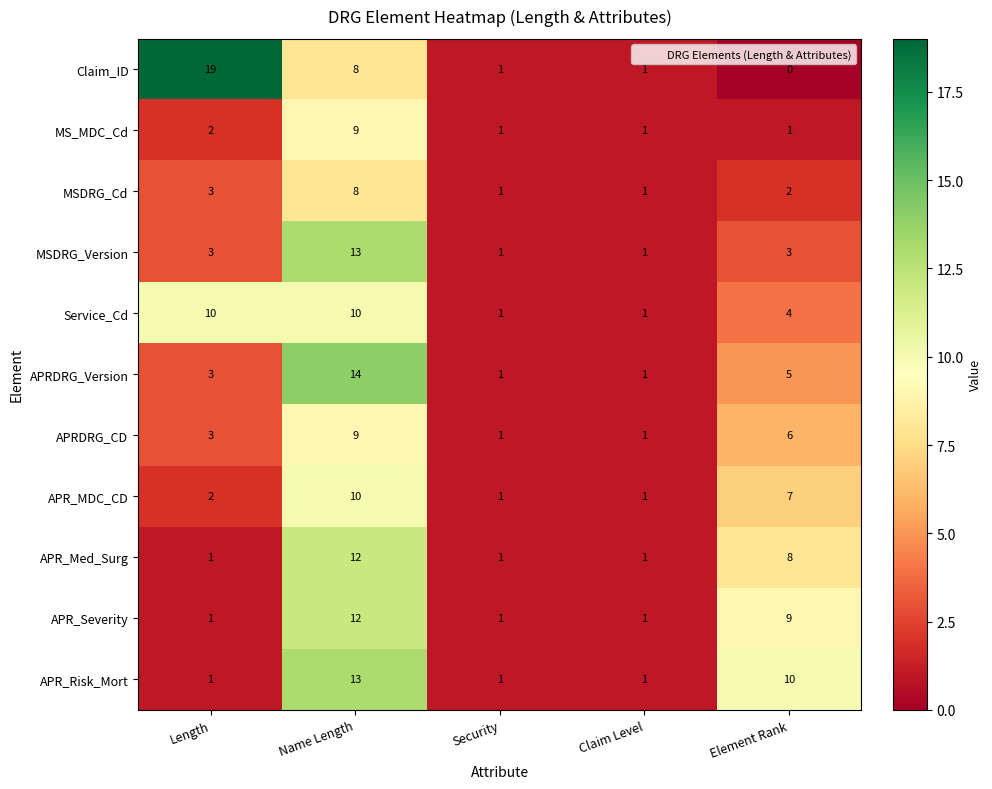

Is it true that Service_Cd equals 0 at Claim Level?

False